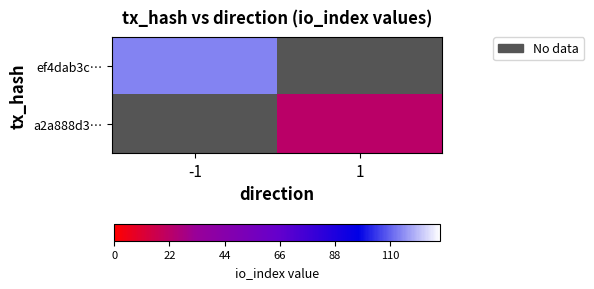

Which category has the highest value in the ef4dab3c… series?

-1